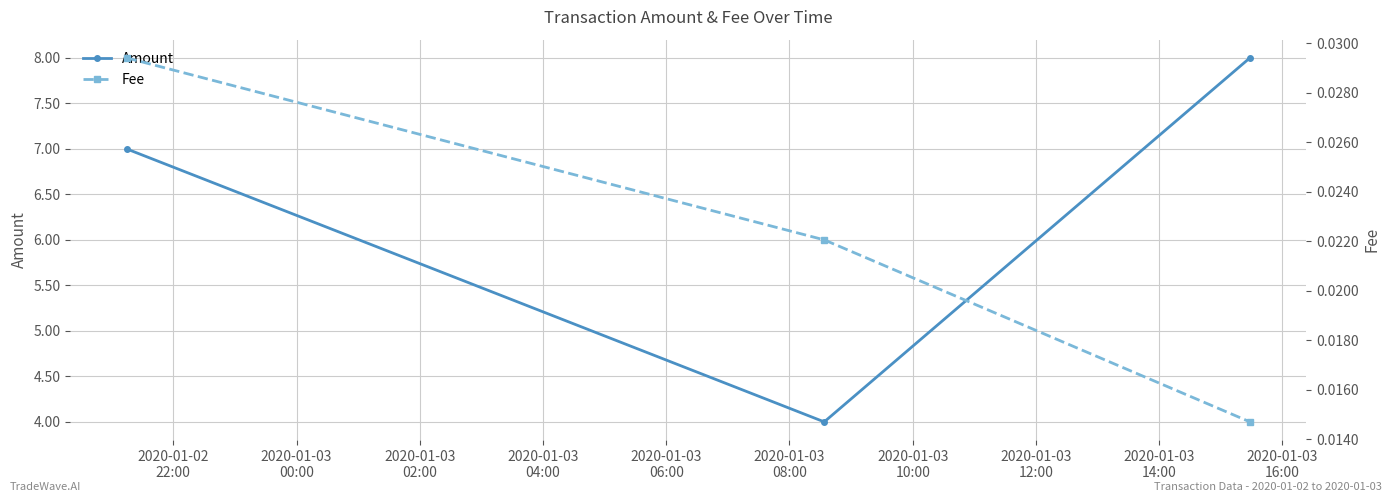

Which series has the largest range (max minus min)?

Amount